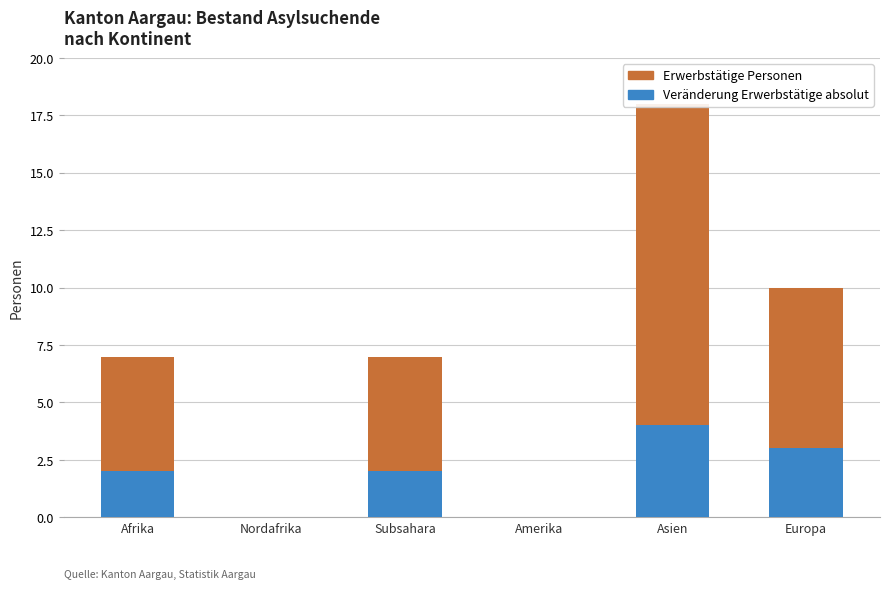

Reading right to left, transcribe all the data shown in this chart.

Veränderung Erwerbstätige absolut: Europa=3	Asien=4	Amerika=0	Subsahara=2	Nordafrika=0	Afrika=2
Erwerbstätige Personen: Europa=7	Asien=14	Amerika=0	Subsahara=5	Nordafrika=0	Afrika=5